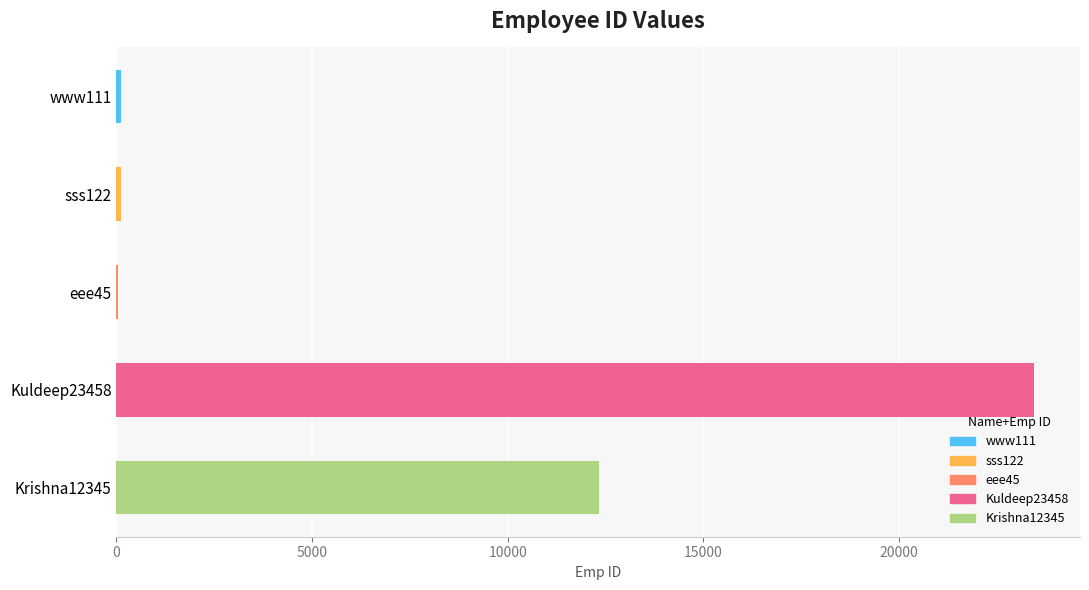

At which label is the value closest to 11751?

Krishna12345